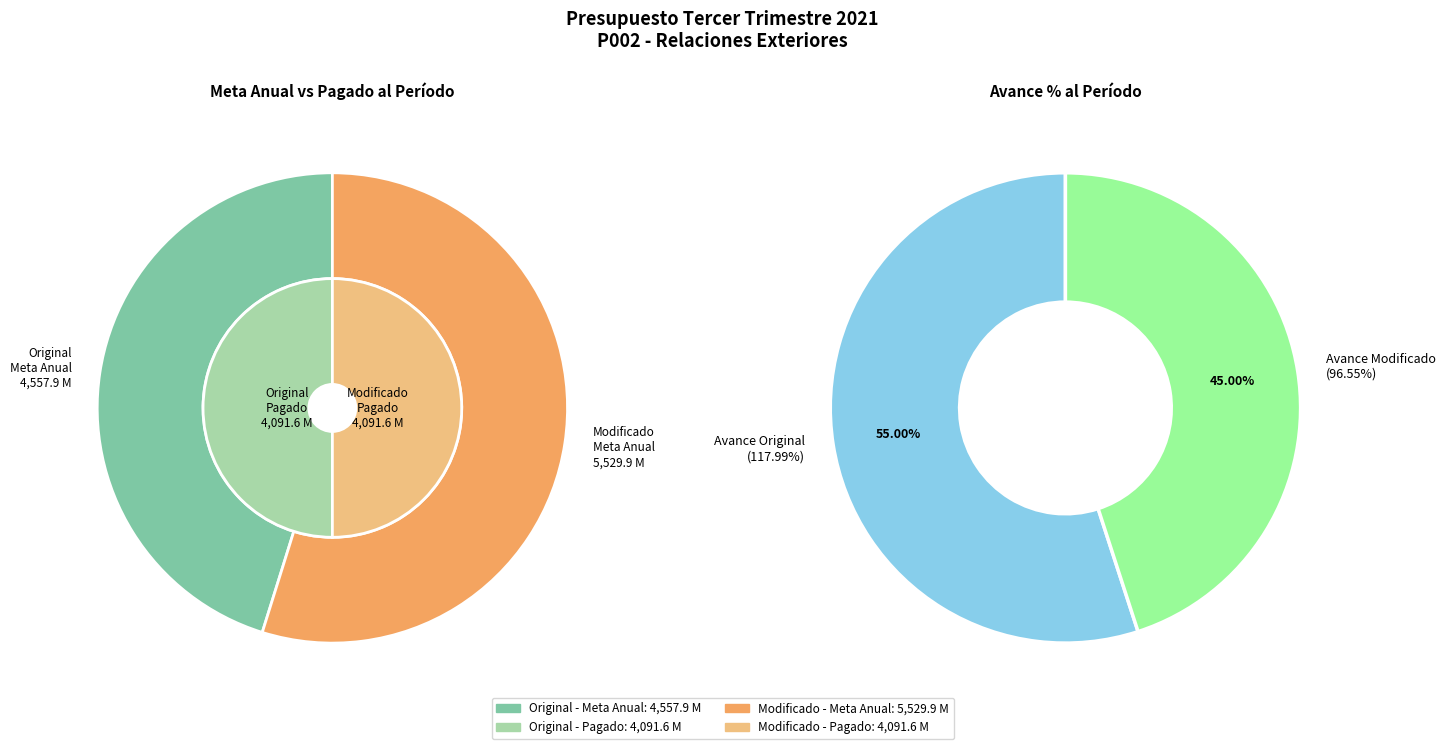

How many segments does this pie chart have?

2